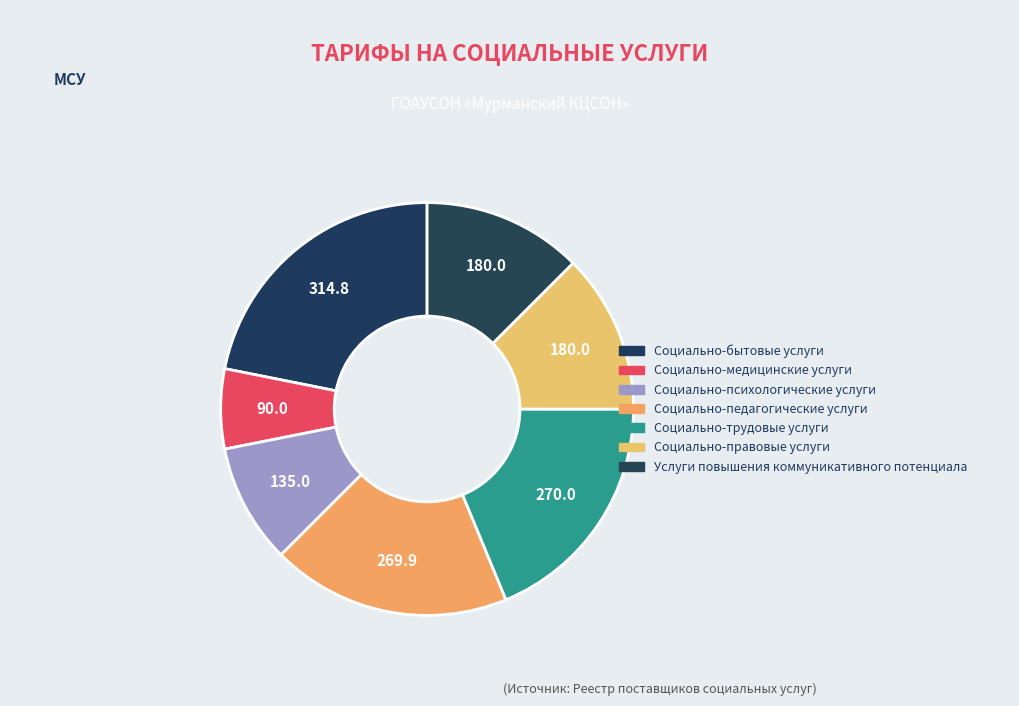

Does Социально-педагогические услуги represent more than half of the total?

No